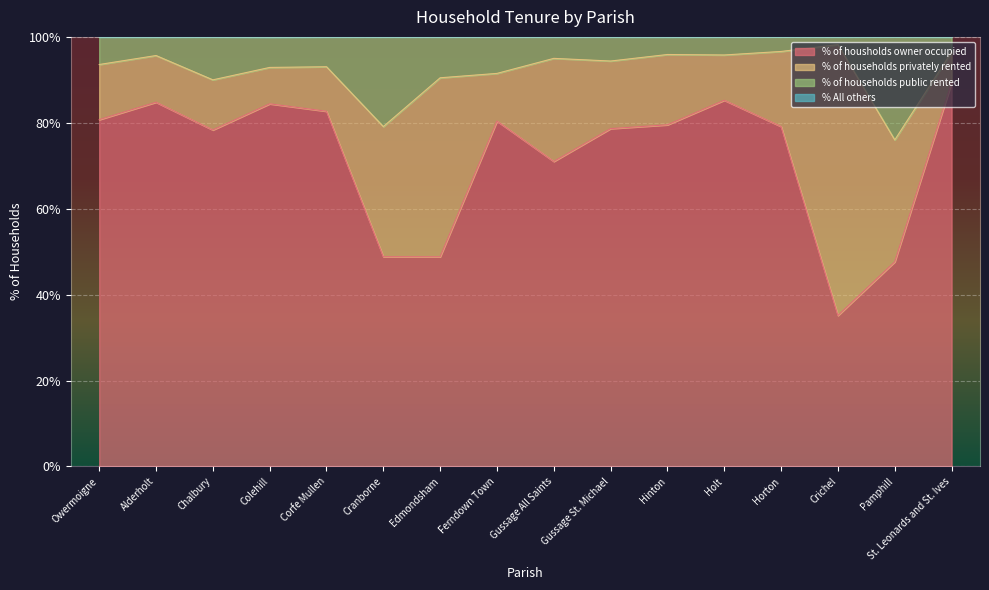

What is the difference between the % of housholds owner occupied values at Gussage St. Michael and Alderholt?

6.1